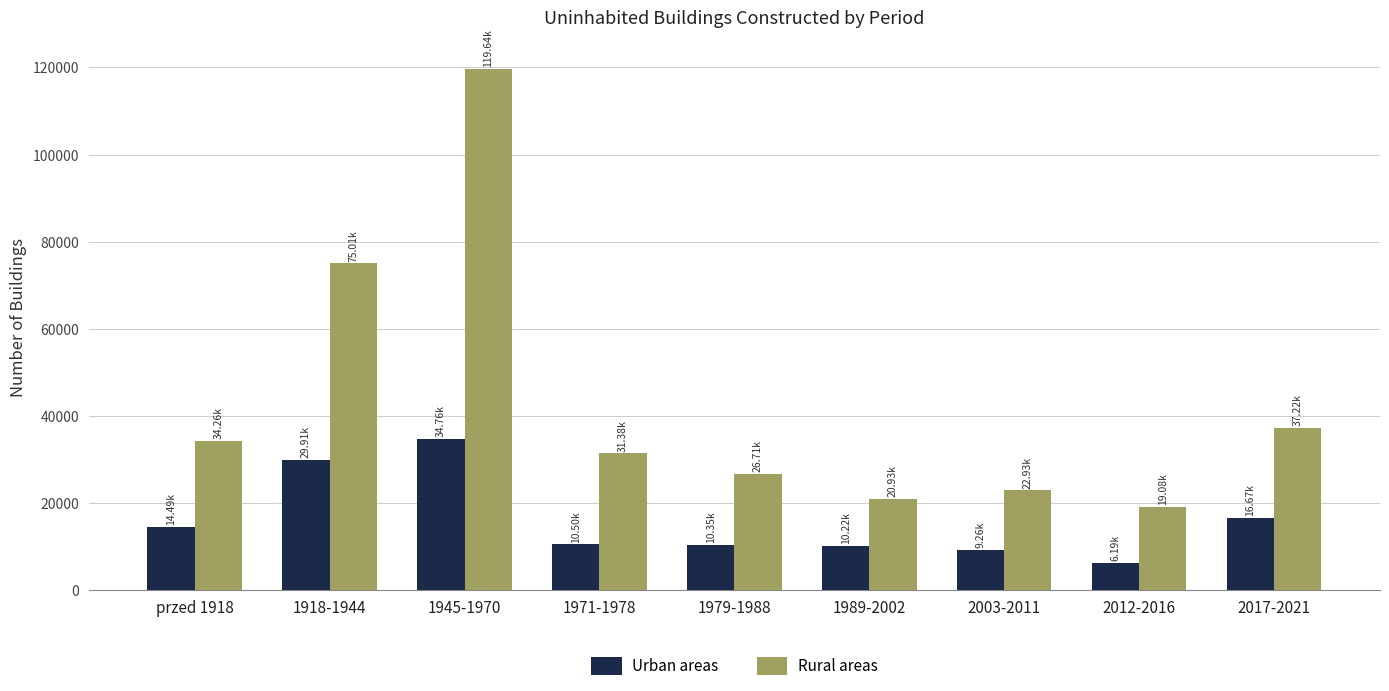

How many categories are shown in the chart?

9